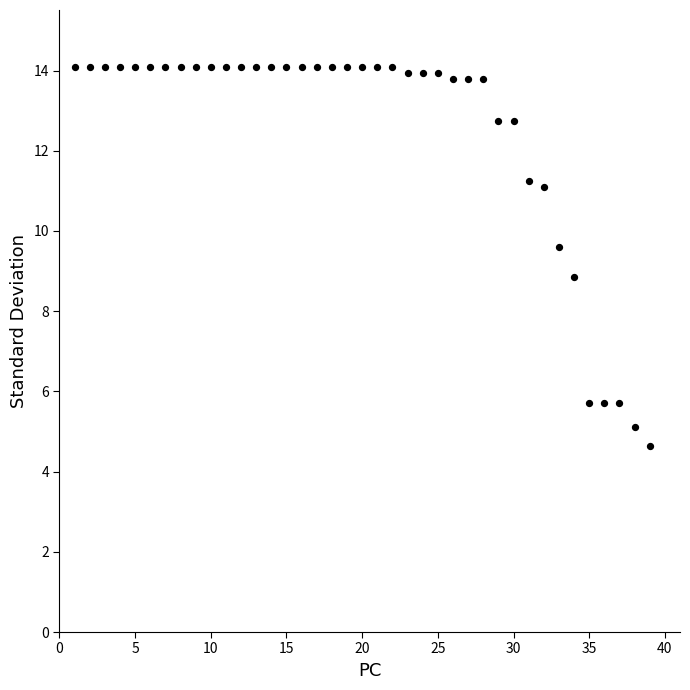

What is the range of X values (max minus min)?

38.0